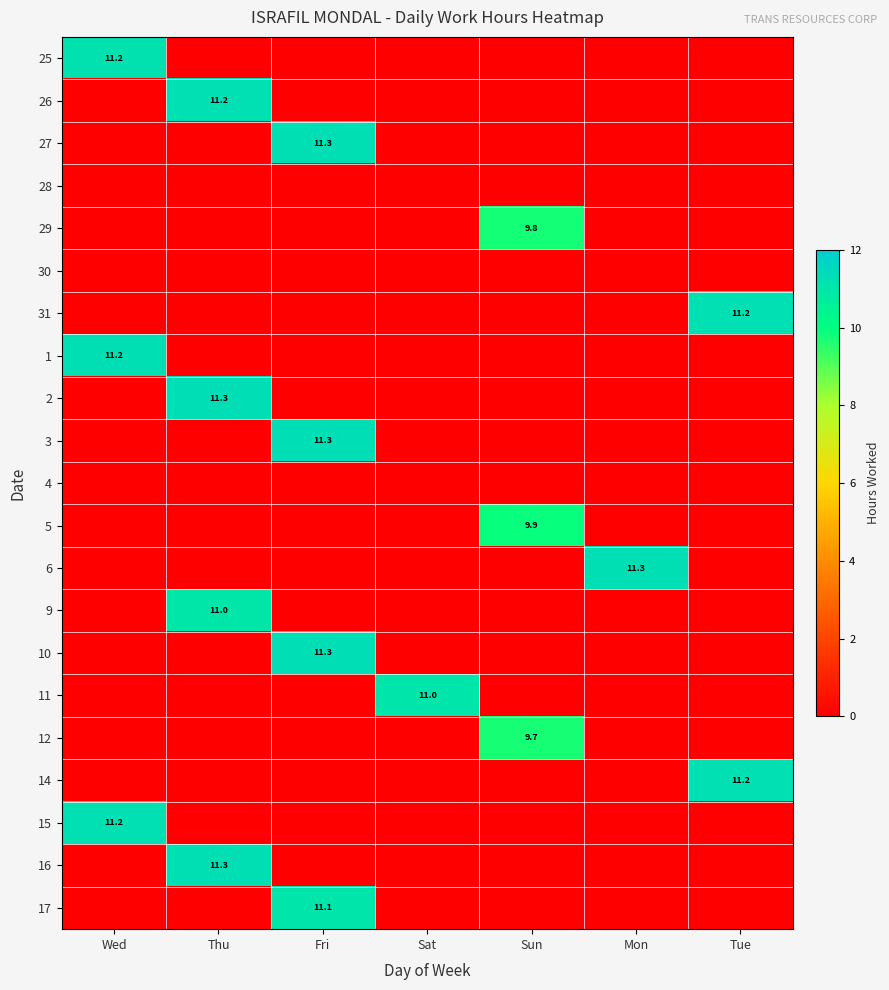

The value of 2 at Thu is 16.5. True or false?

False